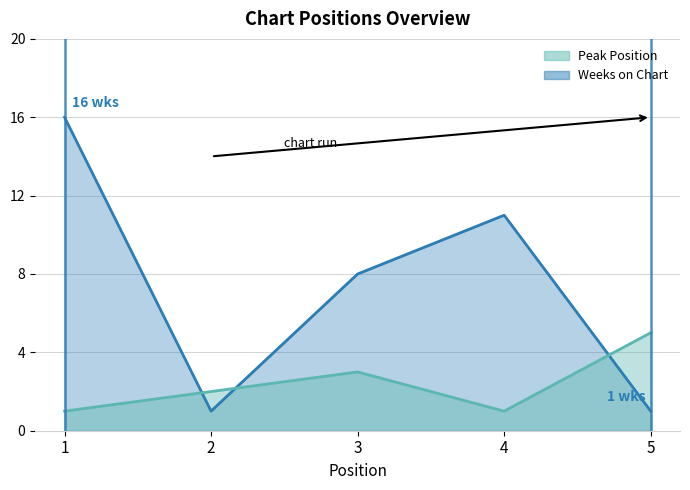

Between 3 and 4, which series saw the biggest shift?

Weeks on Chart